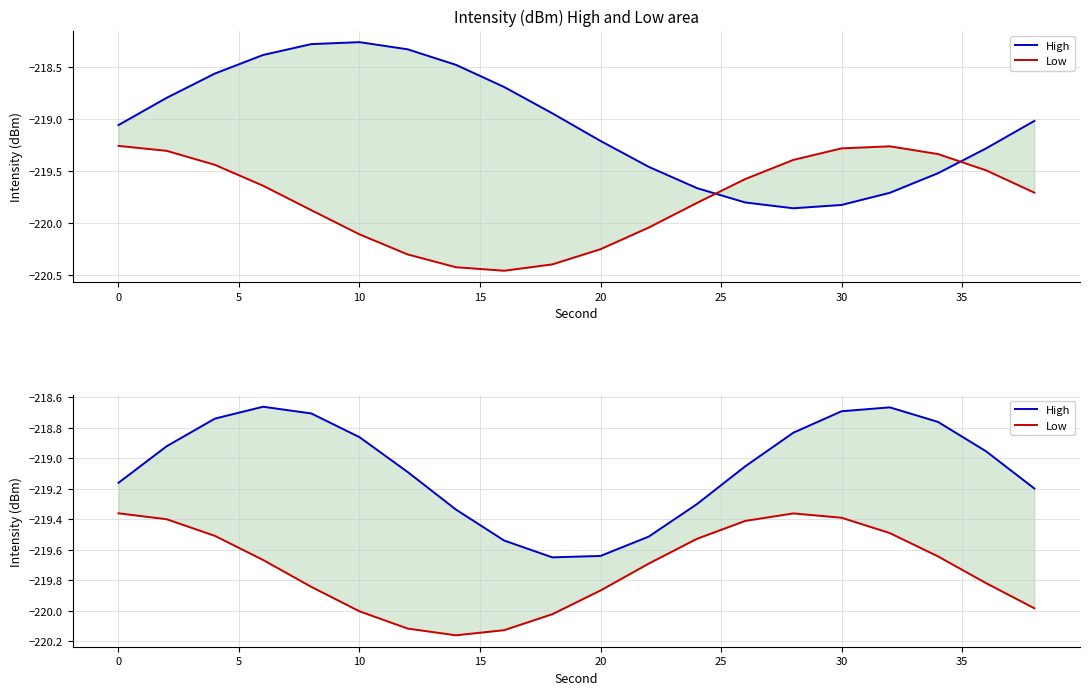

Is it true that High equals -137.3 at 5?

False